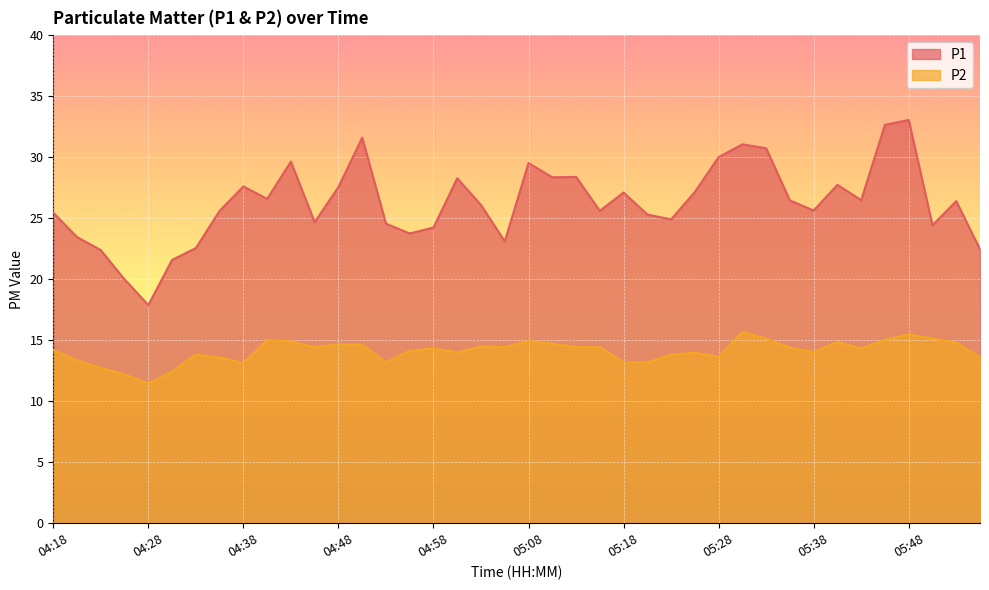

Is the value of P2 at 04:53 greater than the value of P1 at 04:36?

No